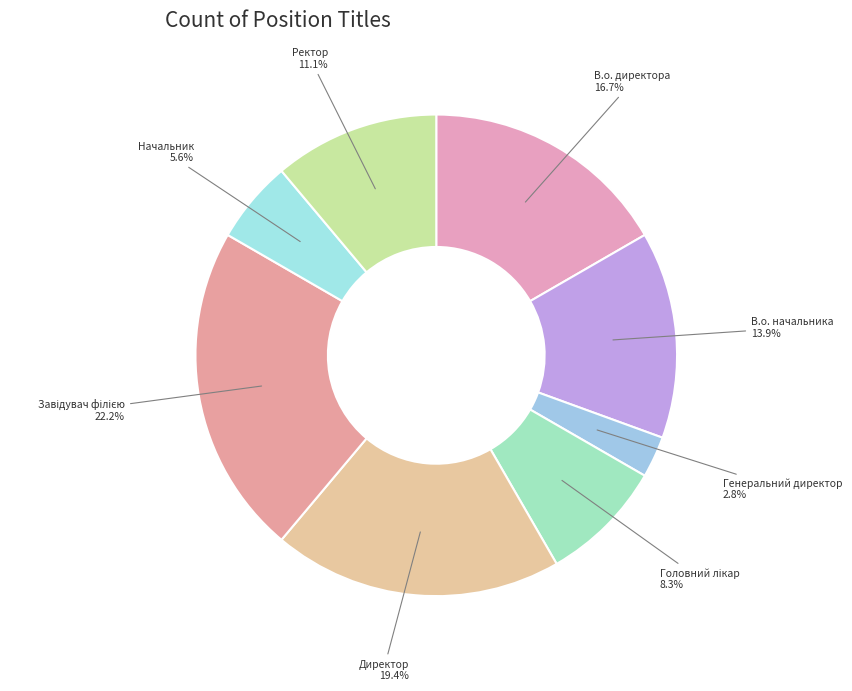

Is Начальник the majority of the pie?

No